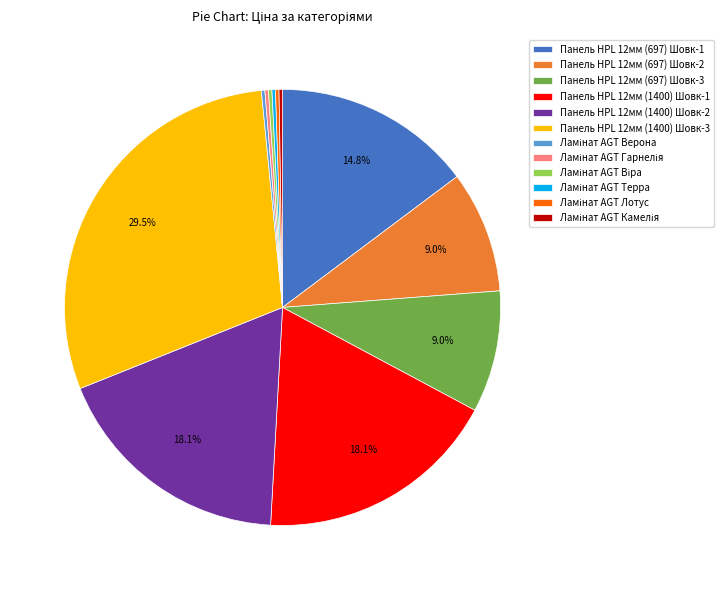

Which slice is the largest?

Панель HPL 12мм (1400) Шовк-3